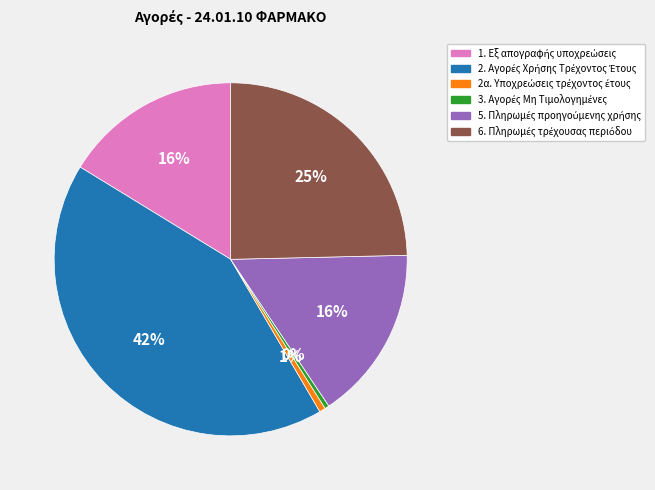

To the nearest percent, what is the difference between the largest and smallest slice percentages?

42%